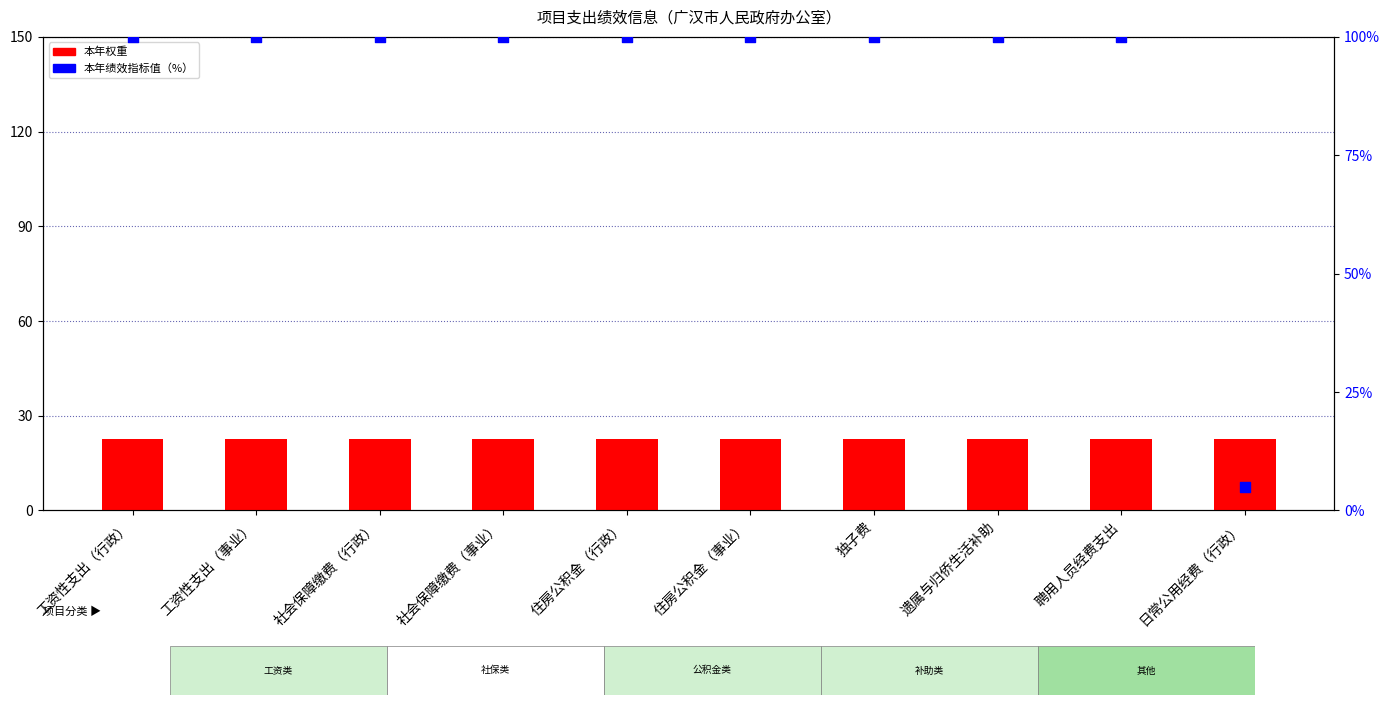

Which series reaches the minimum Y coordinate?

本年绩效指标值